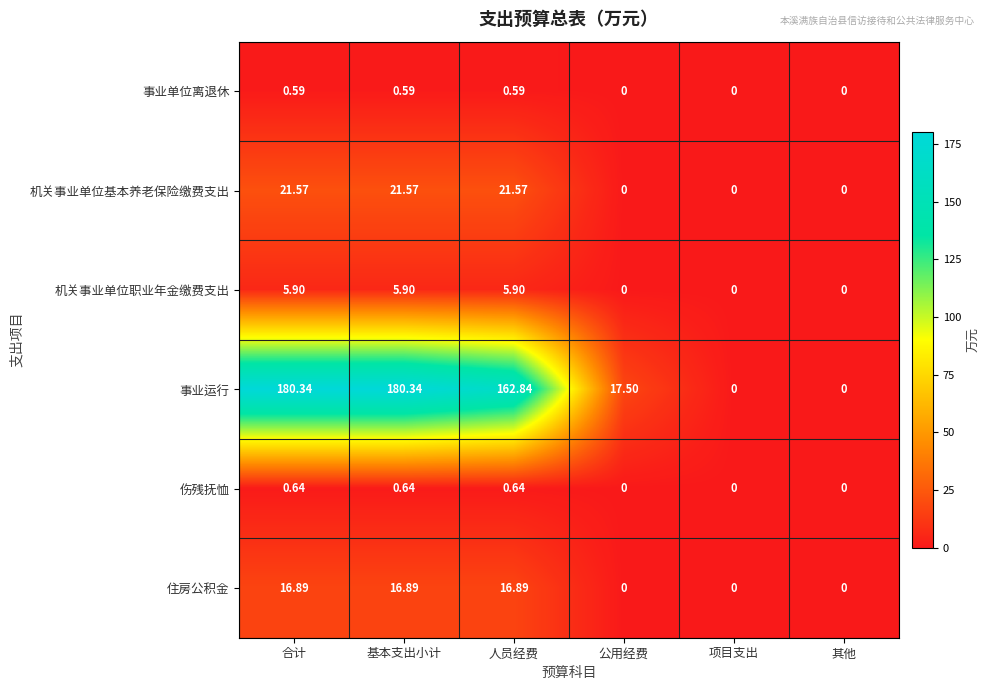

How many data points does each series have?

6